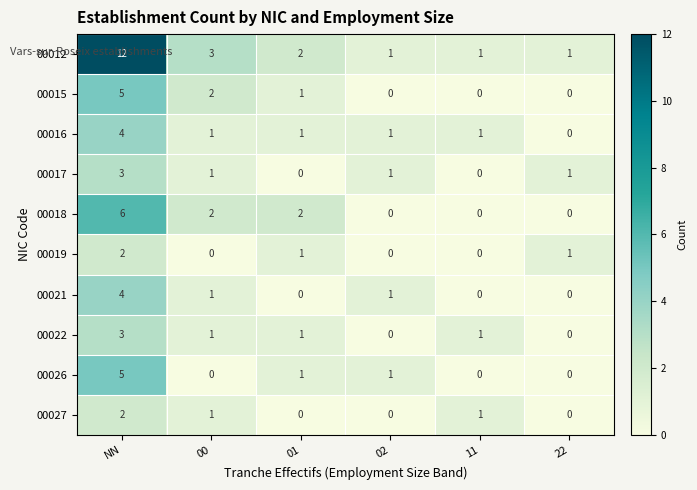

What is the total value across all series at 01?

9